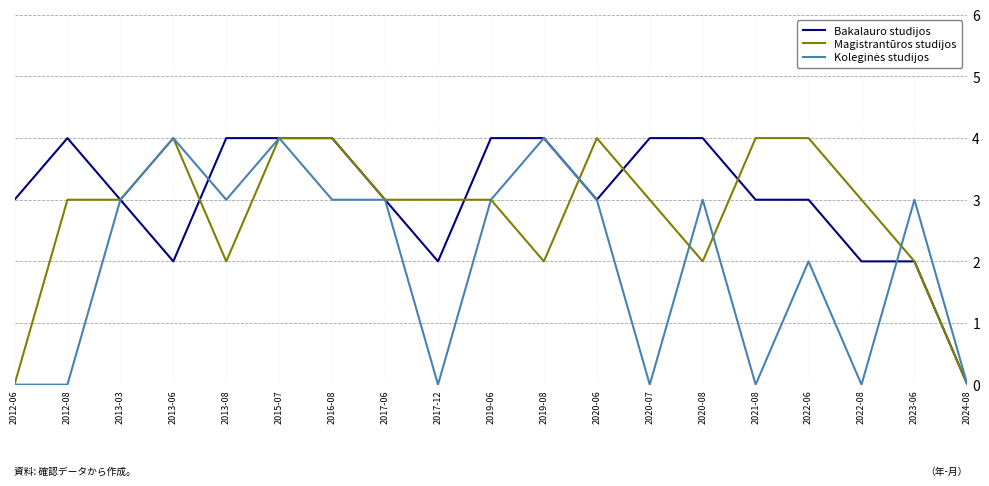

True or false: Bakalauro studijos has a value of 0 at 2024-08.

True